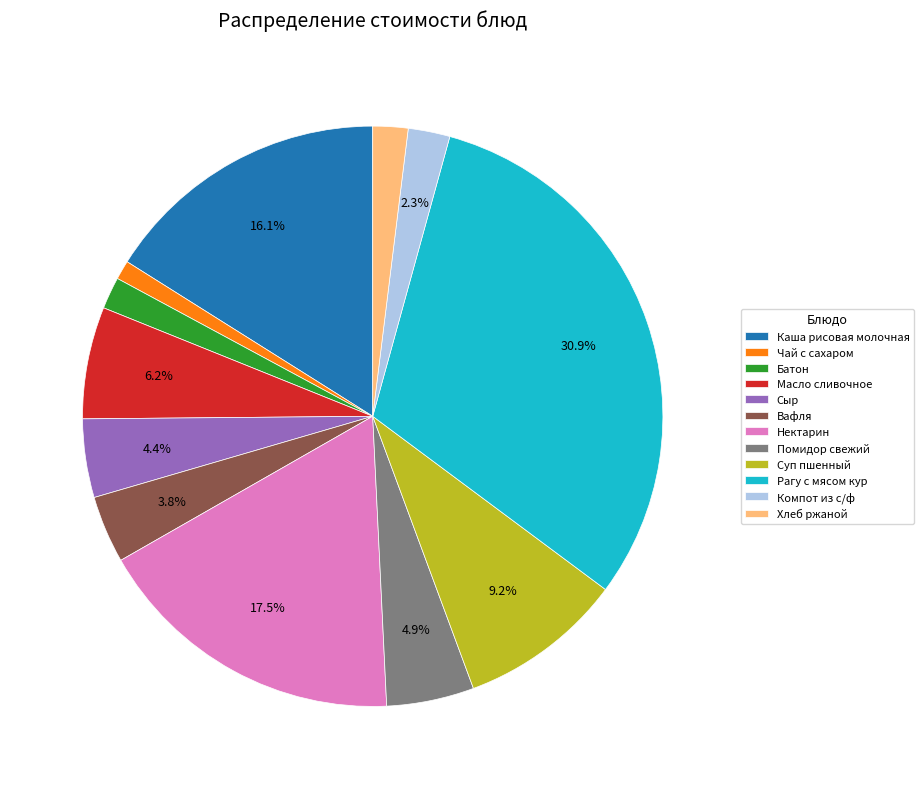

Which slice is the largest?

Рагу с мясом кур